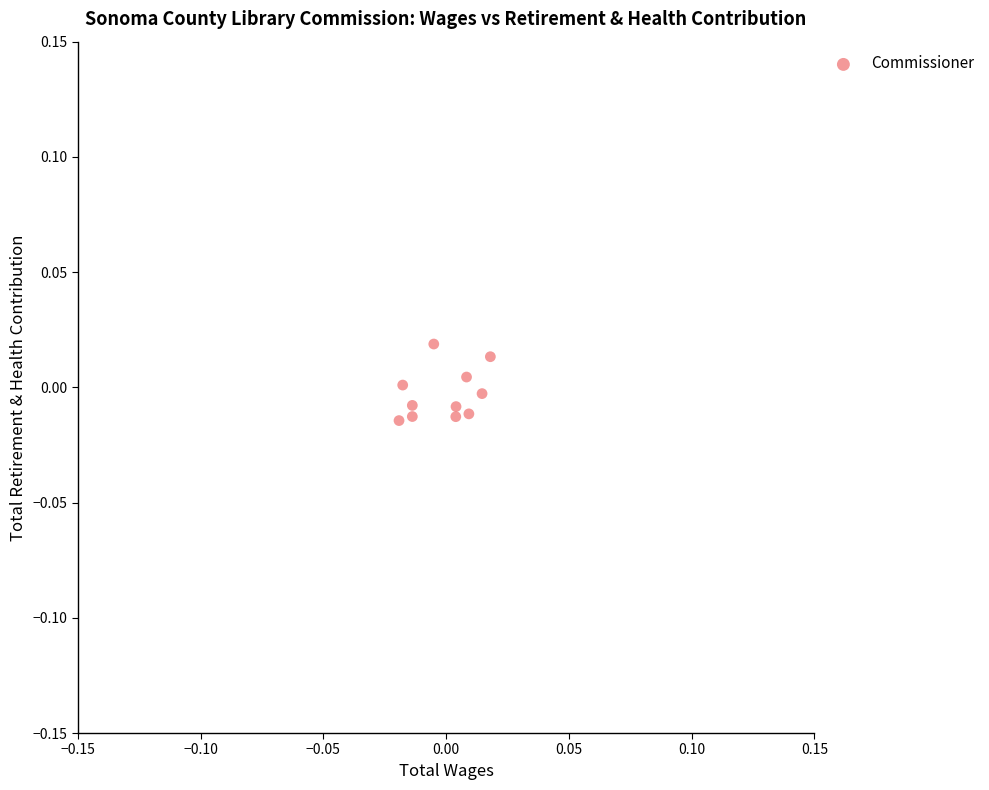

Count the number of points in this scatter plot.

11